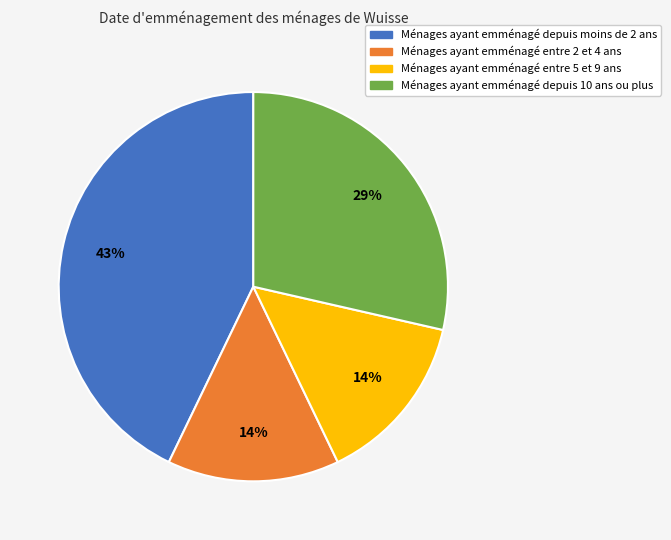

Is there a majority slice in this chart?

No